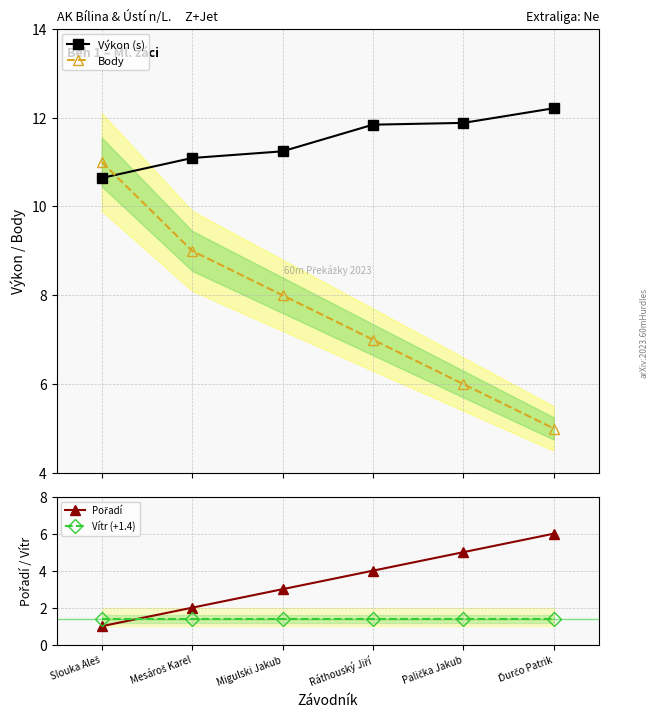

True or false: Vítr (+1.4) and Výkon (s) intersect in this chart.

False